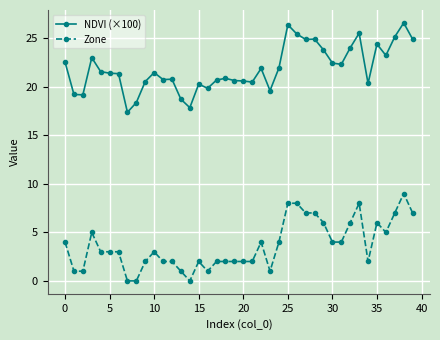

Rank the series by their maximum value, from highest to lowest.

NDVI (×100), Zone